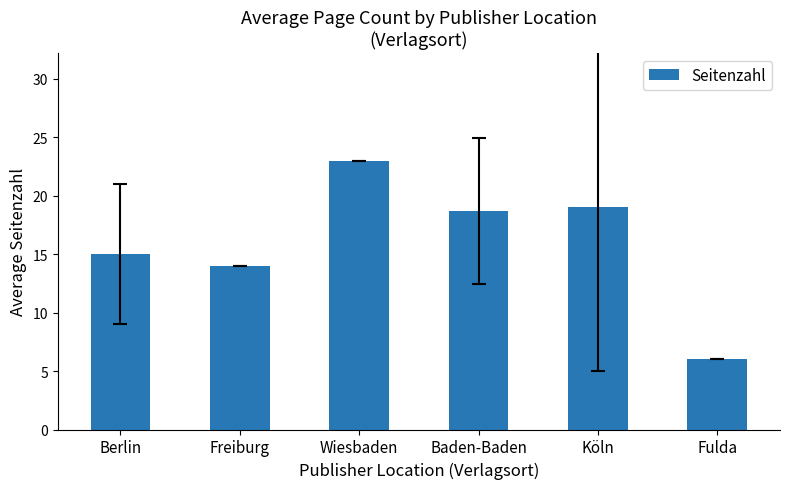

Which has a higher value, Freiburg or Baden-Baden?

Baden-Baden